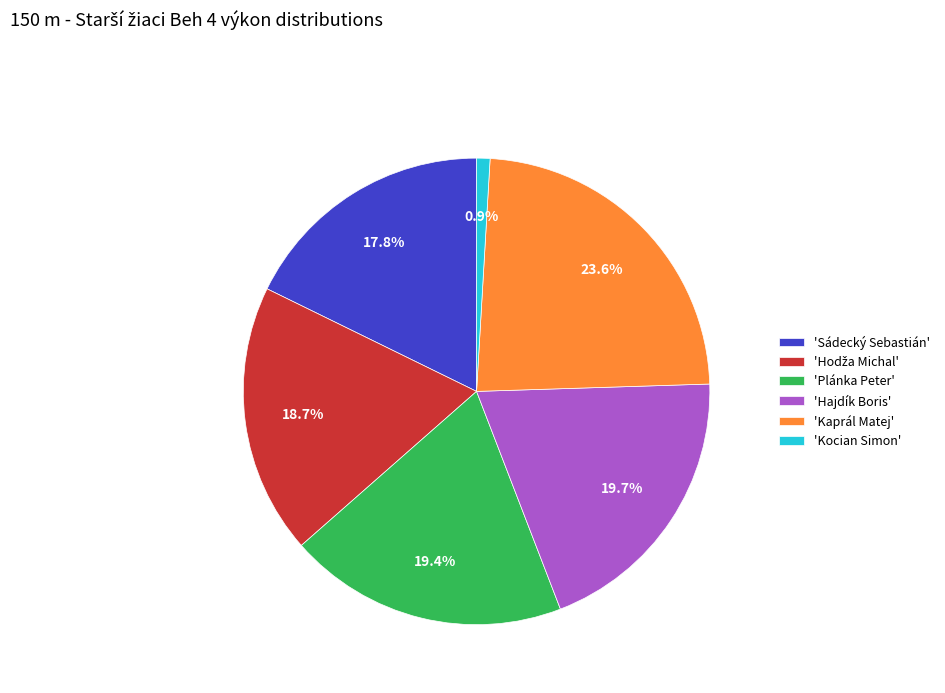

Is there a majority slice in this chart?

No